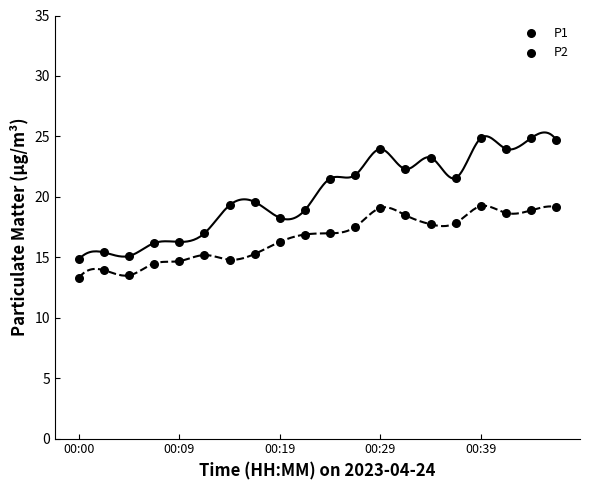

Count the number of points in this scatter plot.

40